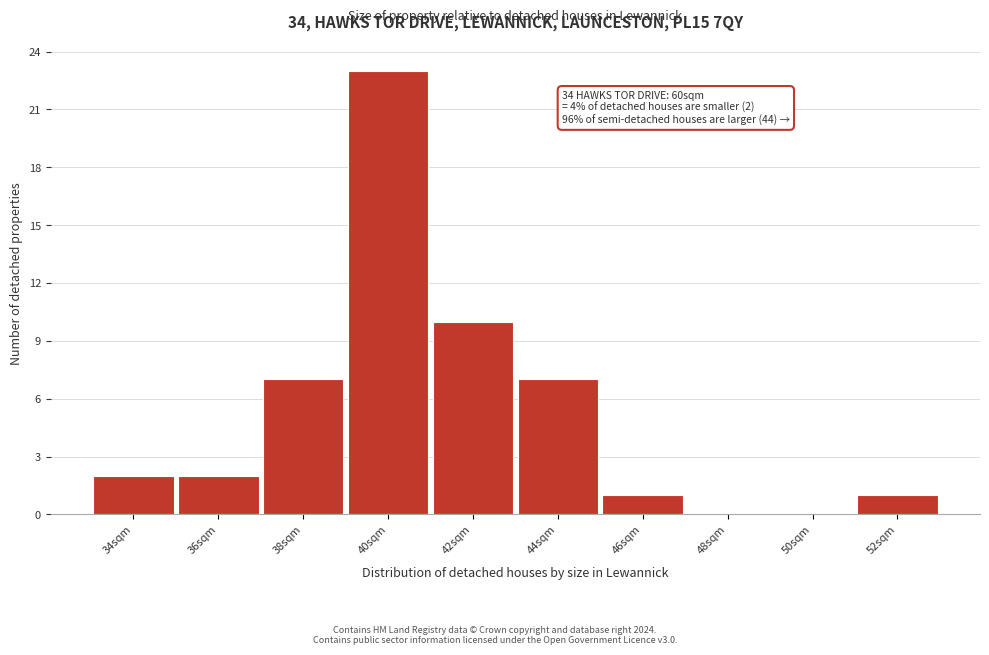

Reading right to left, transcribe all the data shown in this chart.

52sqm=1	50sqm=0	48sqm=0	46sqm=1	44sqm=7	42sqm=10	40sqm=23	38sqm=7	36sqm=2	34sqm=2